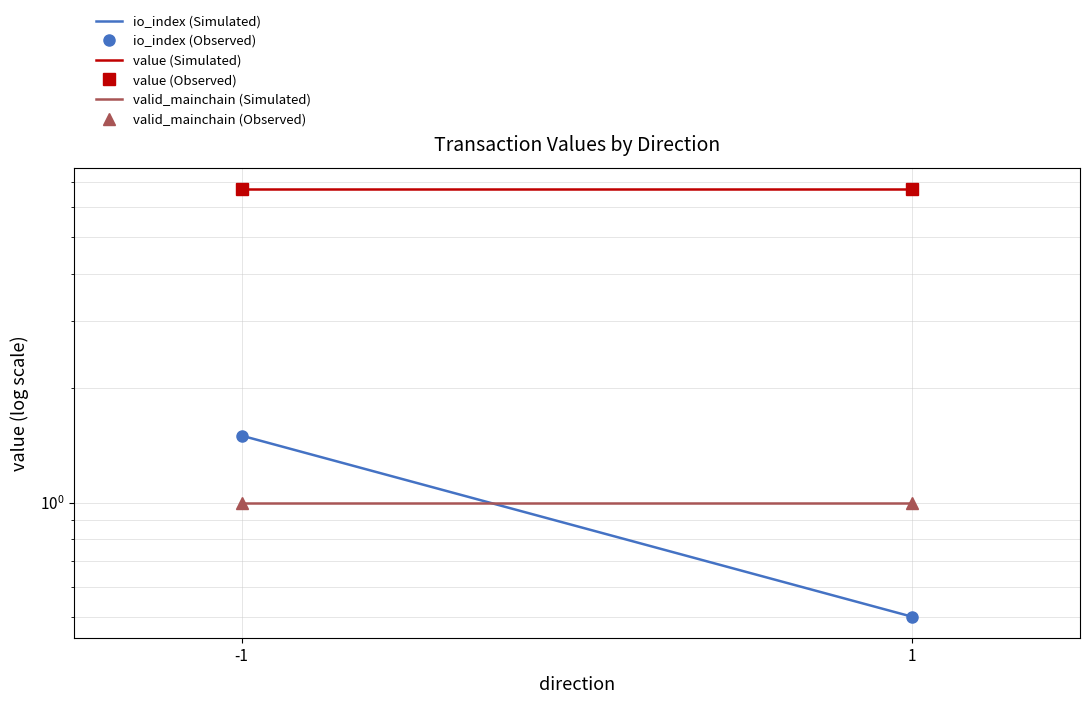

At how many categories does at least one series exceed 4?

2